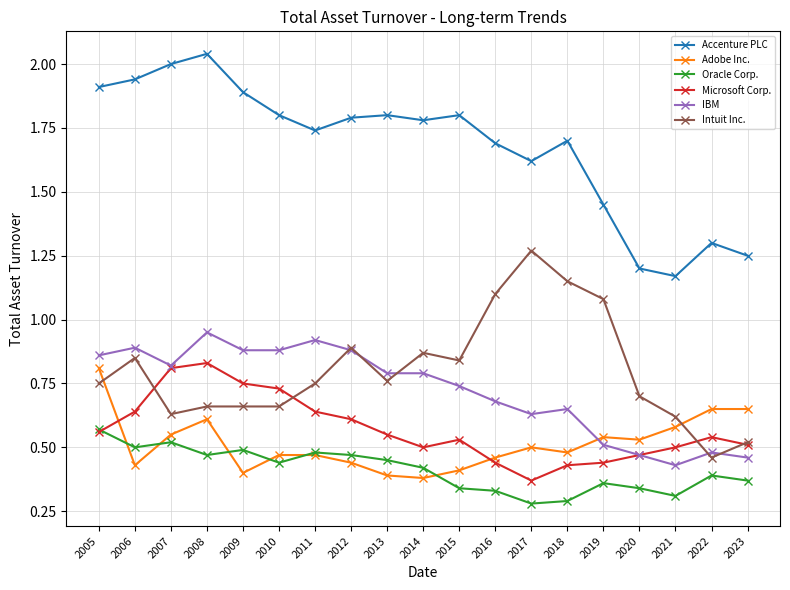

Where is the first local minimum for Accenture PLC?

2011